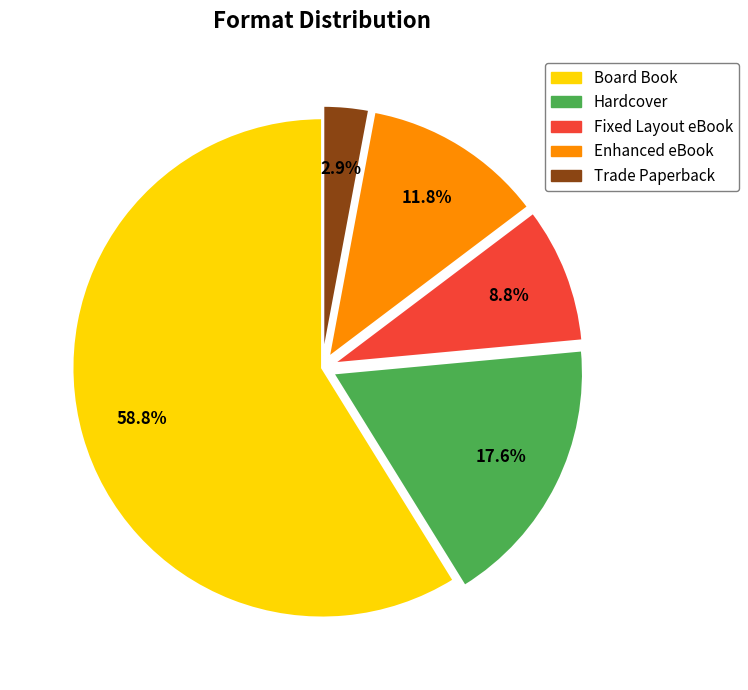

What is the largest slice in the pie chart?

Board Book